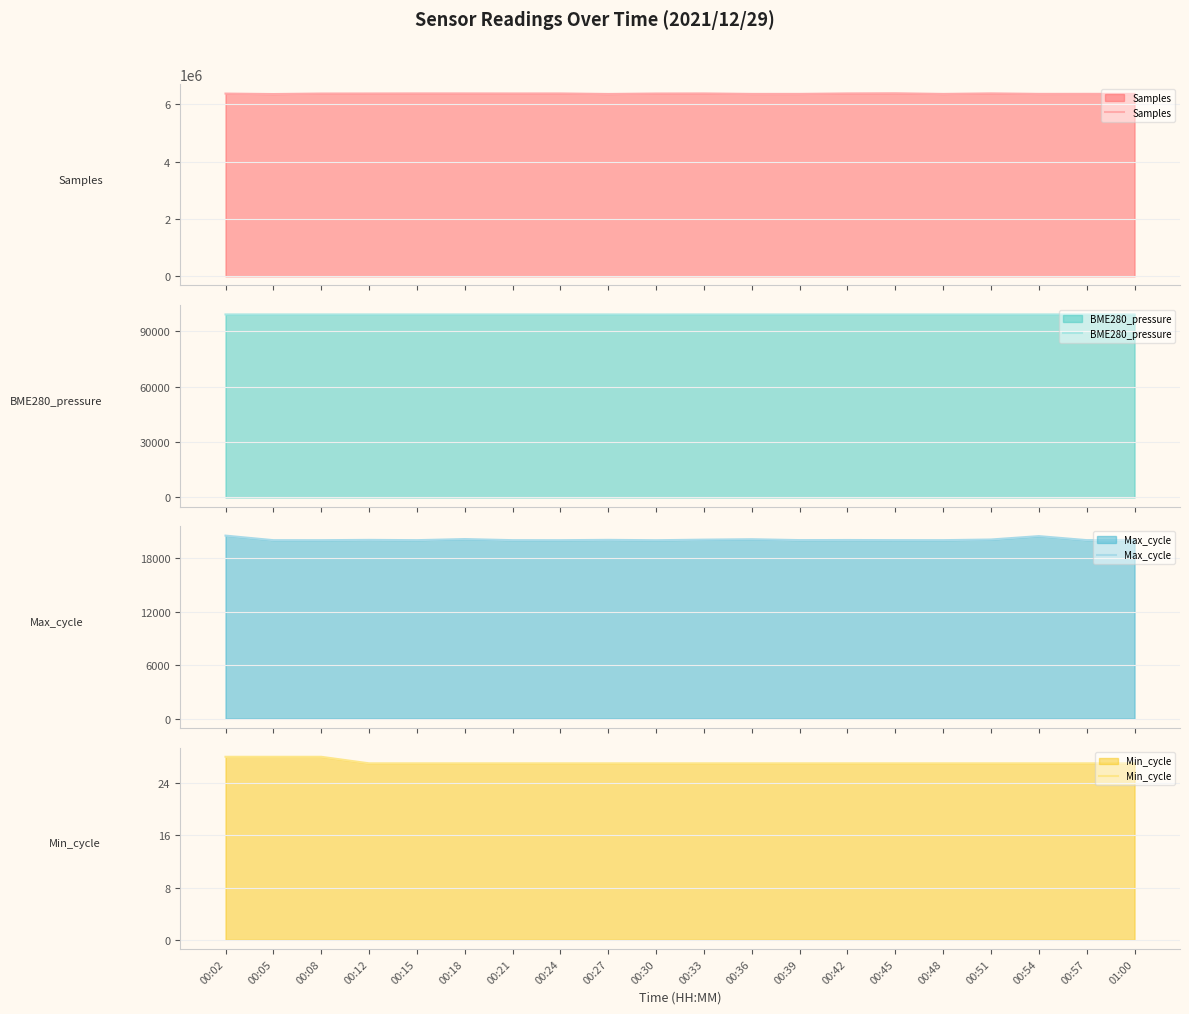

Rank the series by their maximum value, from lowest to highest.

Min_cycle, Max_cycle, BME280_pressure, Samples